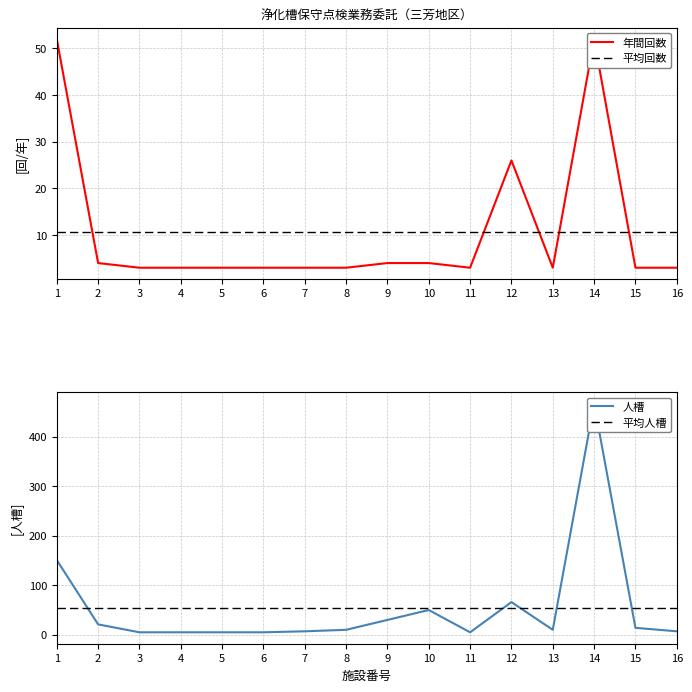

What is the highest value of the 平均人槽 series?

53.6